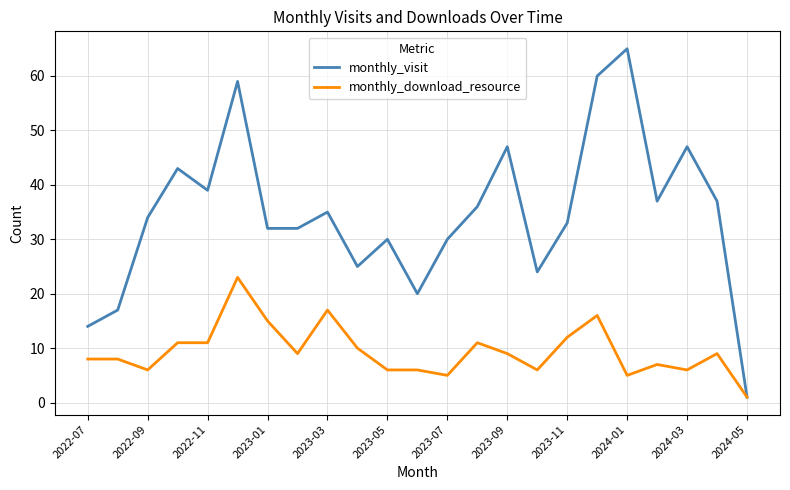

What is the maximum value shown in the chart?

65